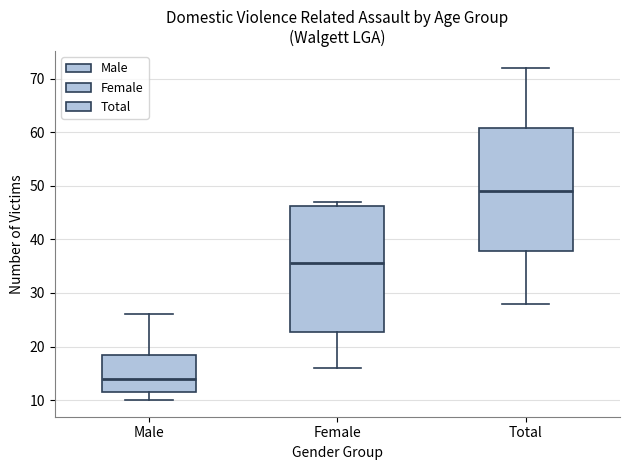

Which box's median line is the highest?

Total